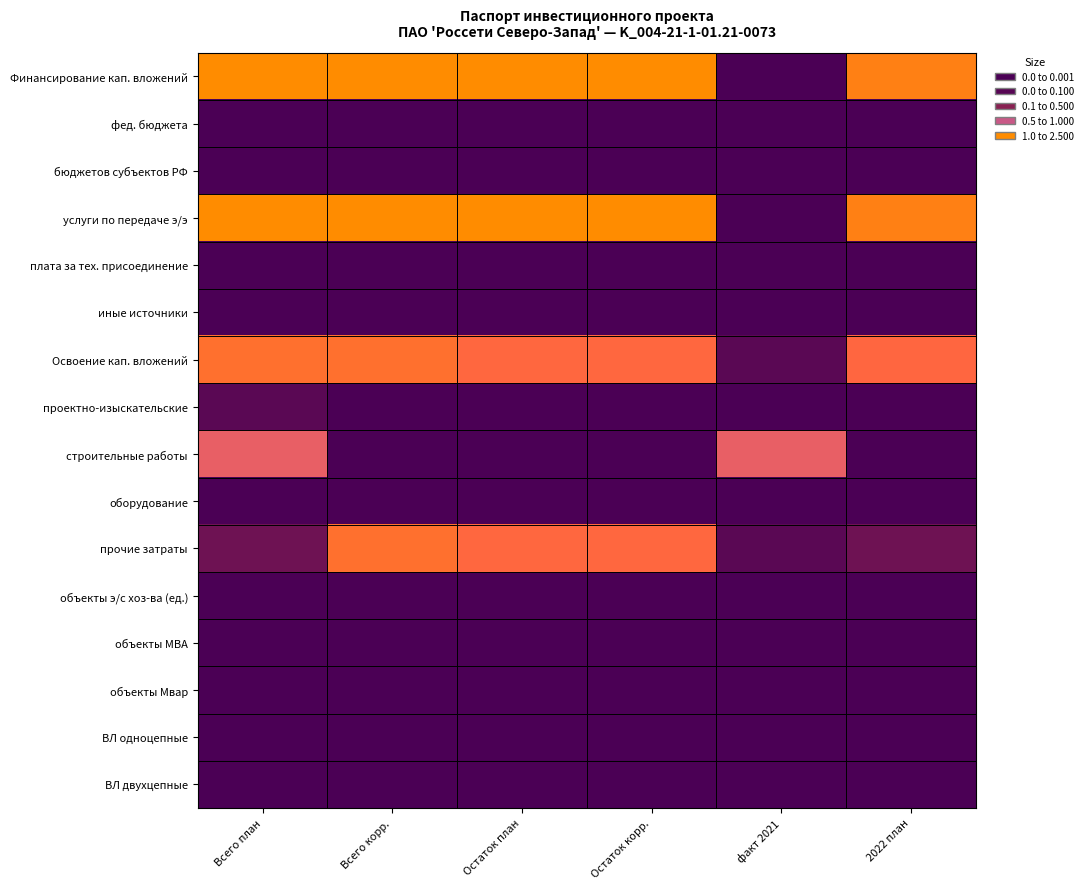

What is the greatest value displayed?

2.1